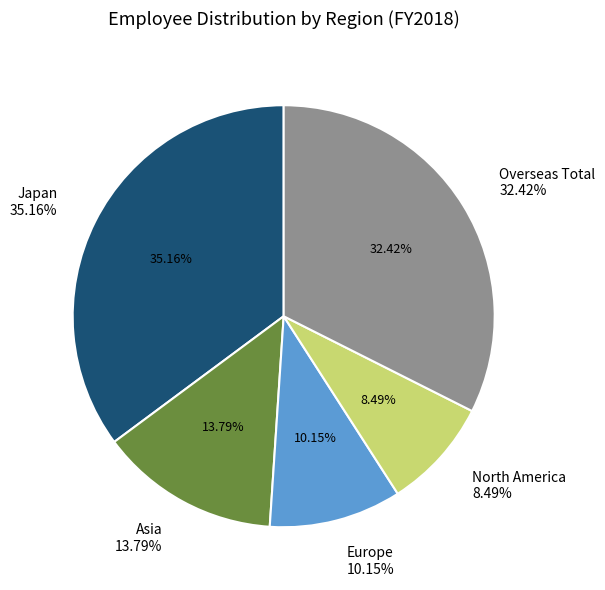

What percentage do North America and Overseas Total together represent?

40.9%